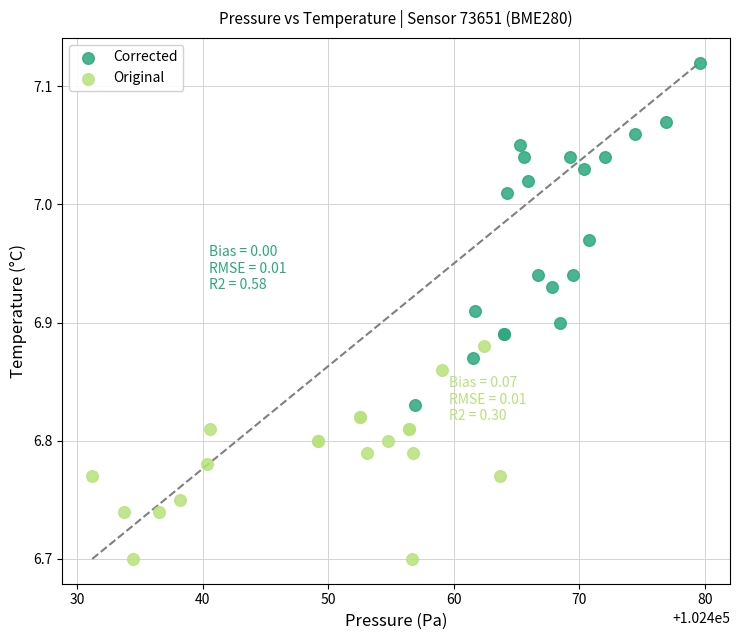

Which series contains the lowest Y value?

Original